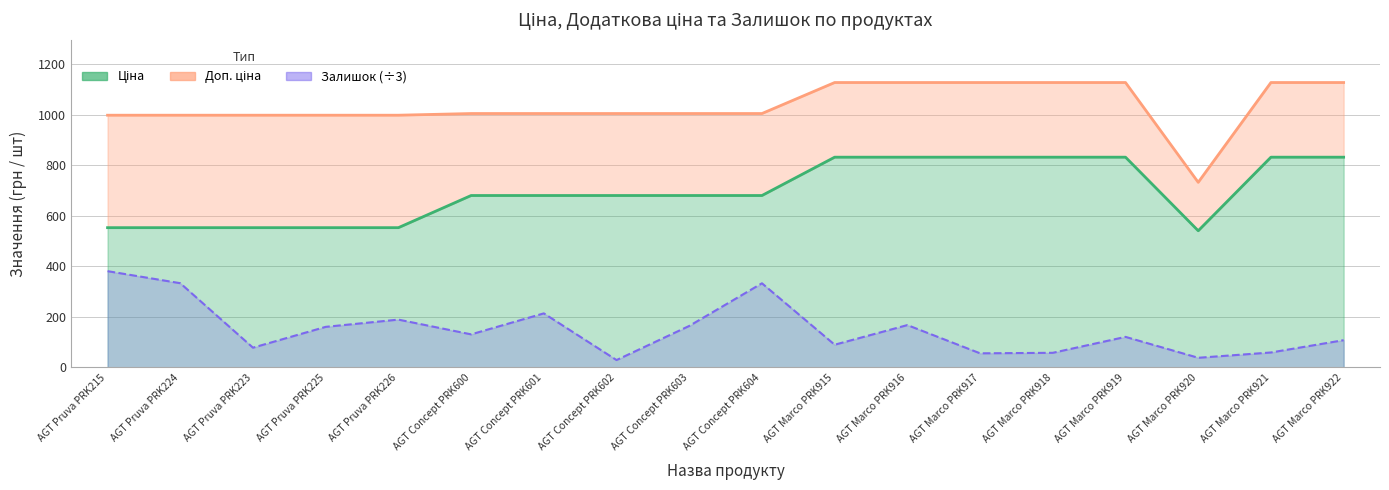

Count the number of data series in this chart.

3